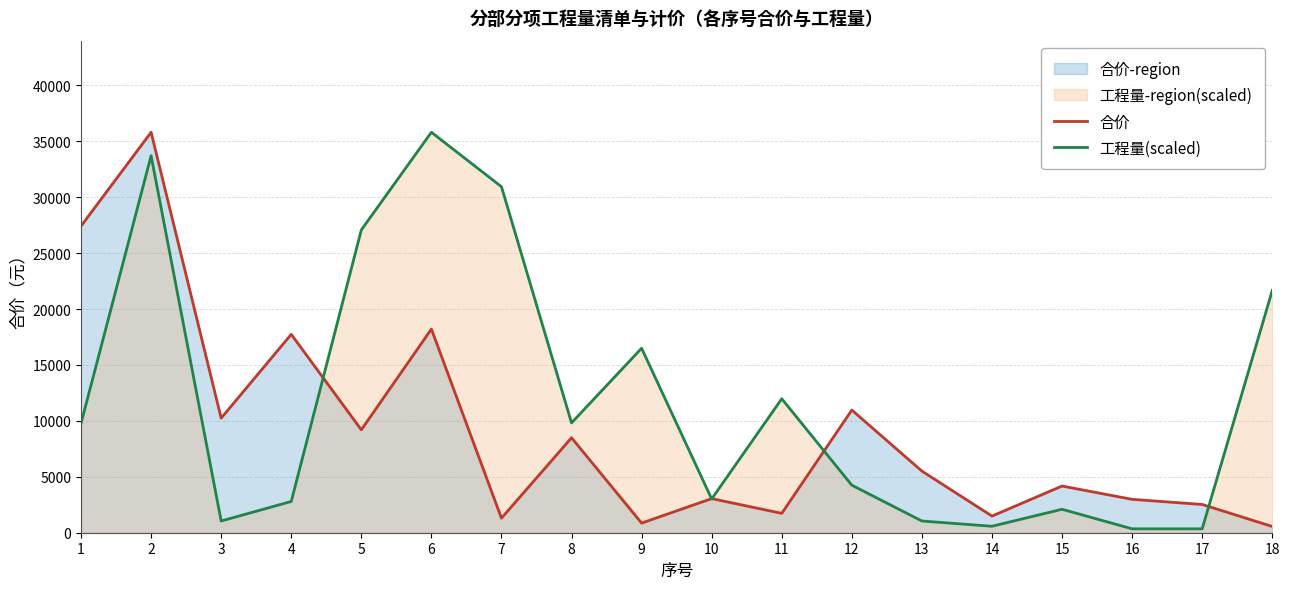

Which series has the largest total across all categories?

工程量(scaled)